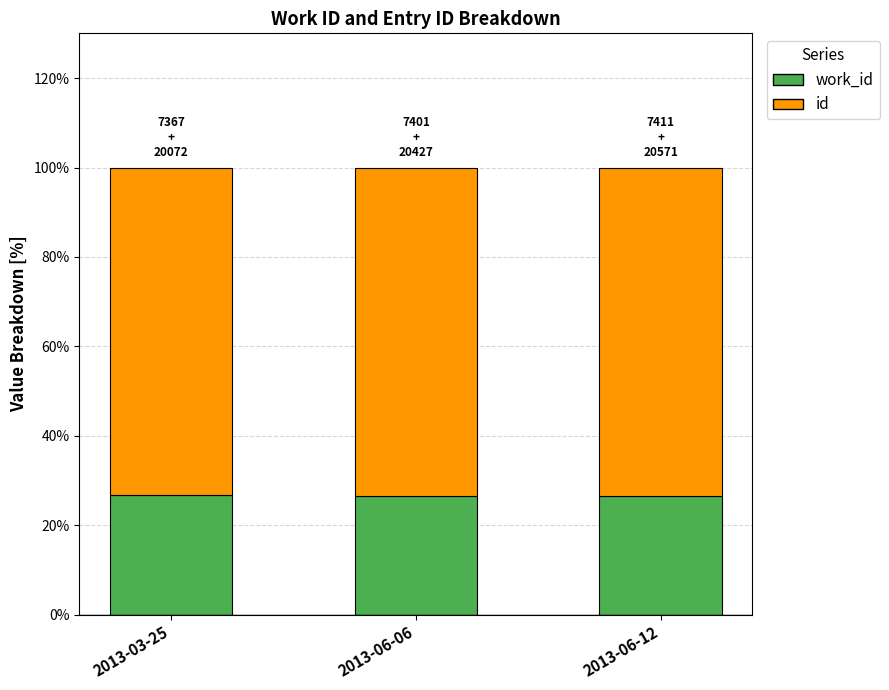

Does the chart contain any negative values?

No